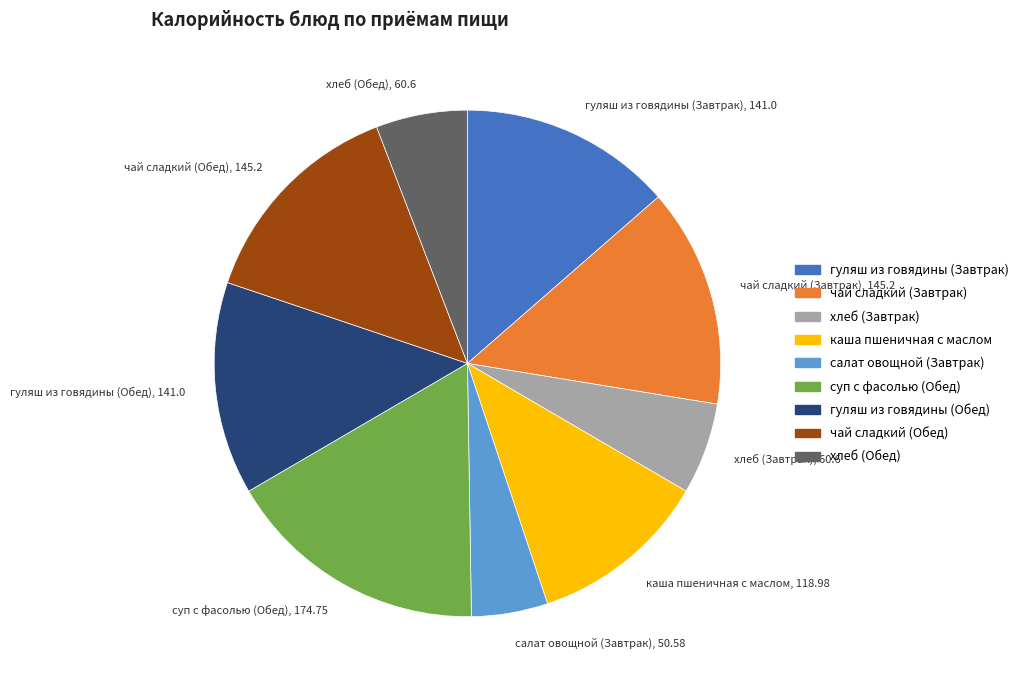

Does чай сладкий (Завтрак) represent more than half of the total?

No